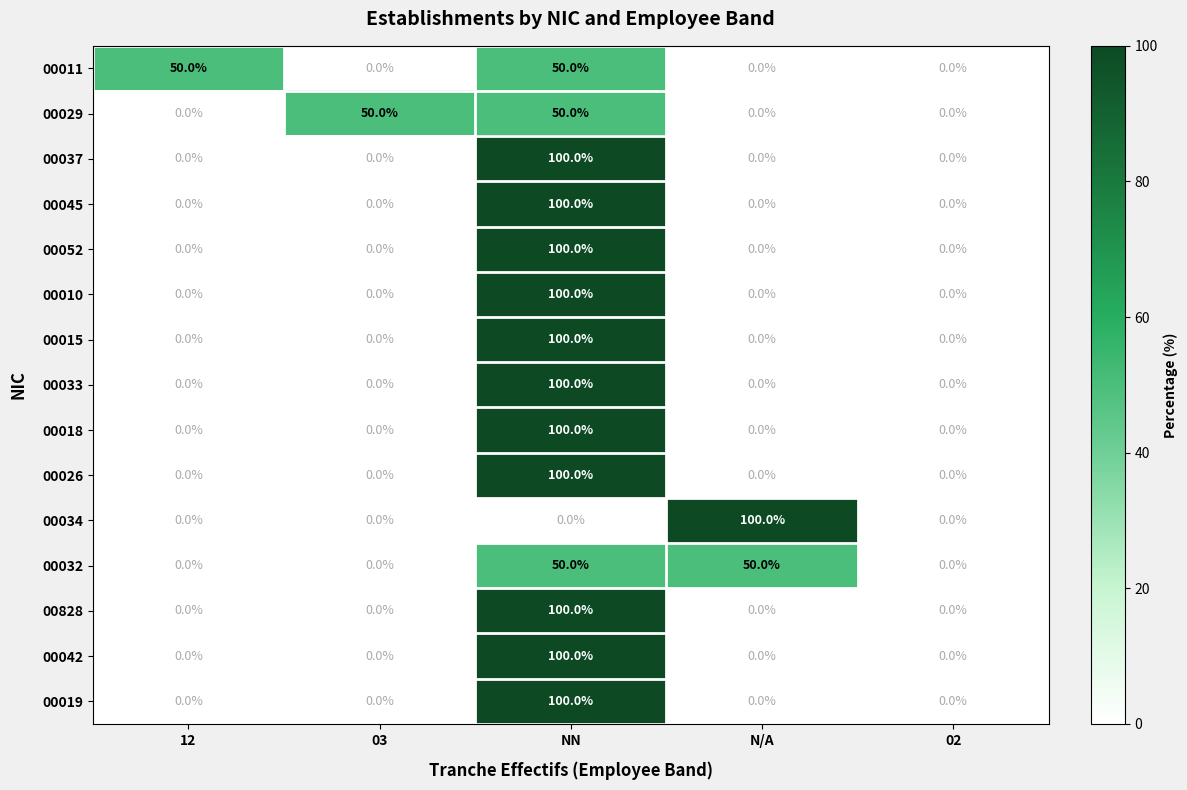

What is the sum of all 00037 values?

100